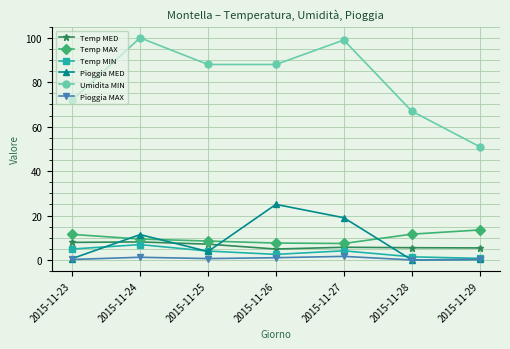

What is the average value of the Temp MAX series?

9.9